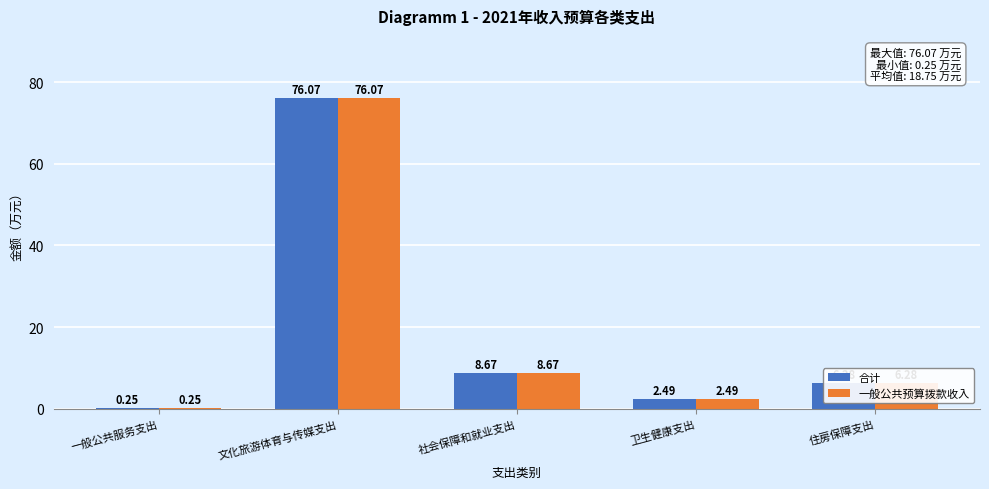

At which category does the chart reach its peak across all series?

文化旅游体育与传媒支出